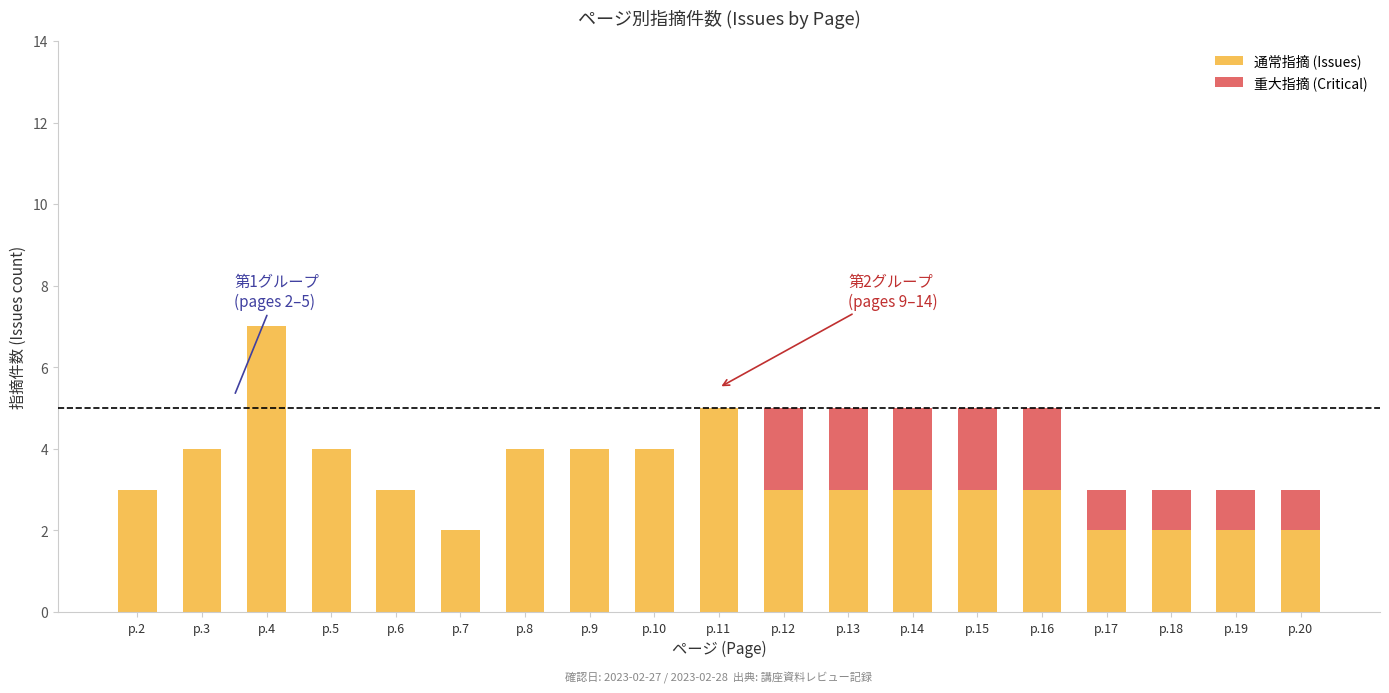

At which category is the sum across all series the highest?

p.4